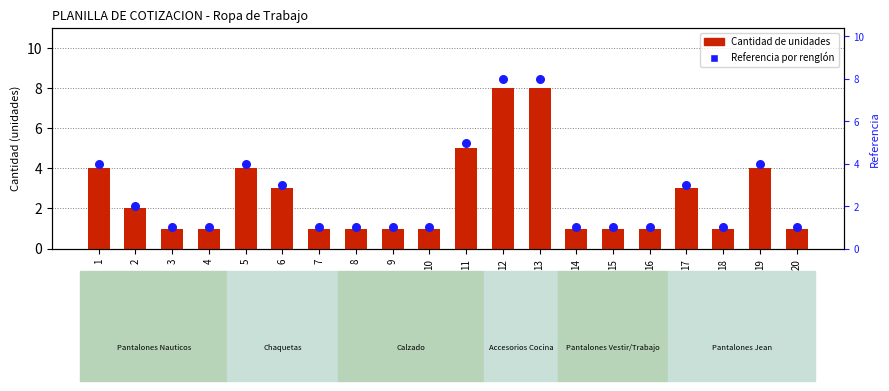

Which series has the largest total across all categories?

Cantidad de unidades